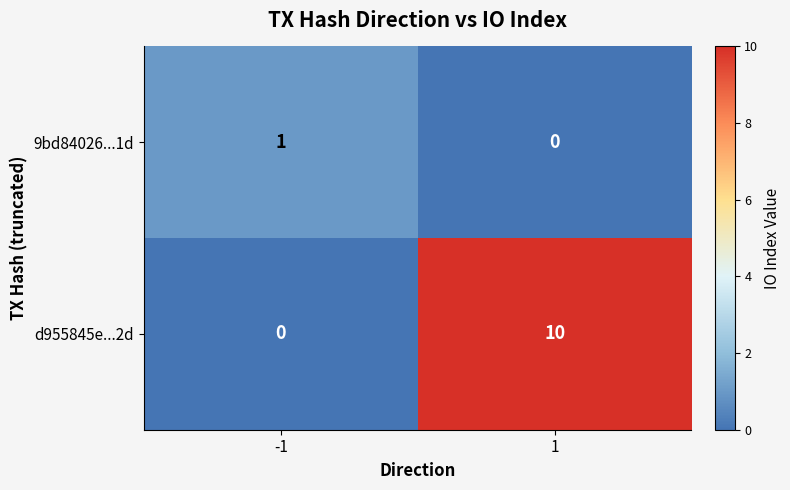

What is the approximate value of d955845e...2d at 1, to the nearest 10?

10